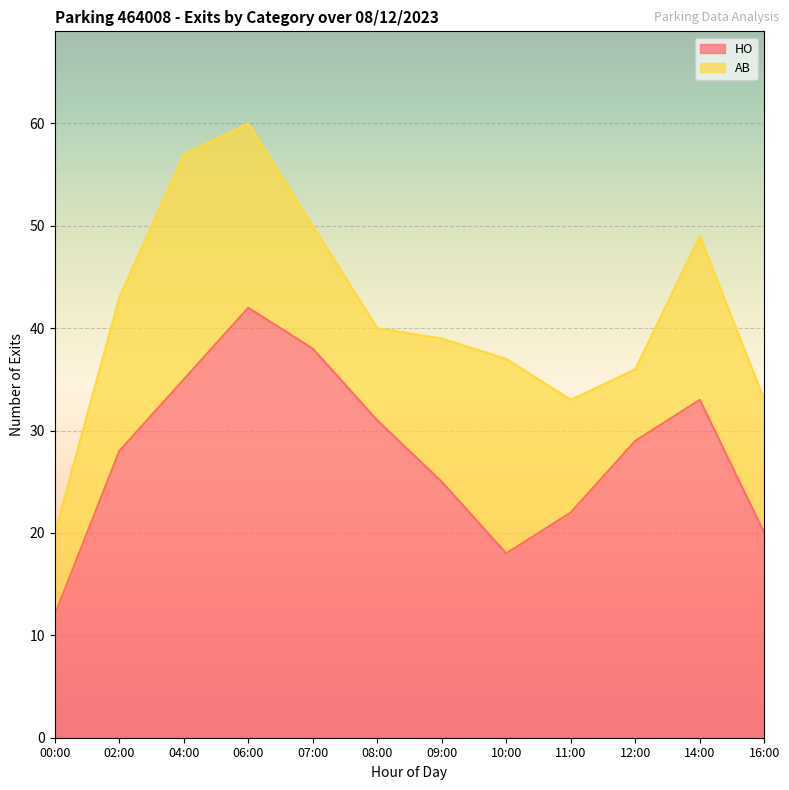

True or false: the data shows 21 at 00:00.

False